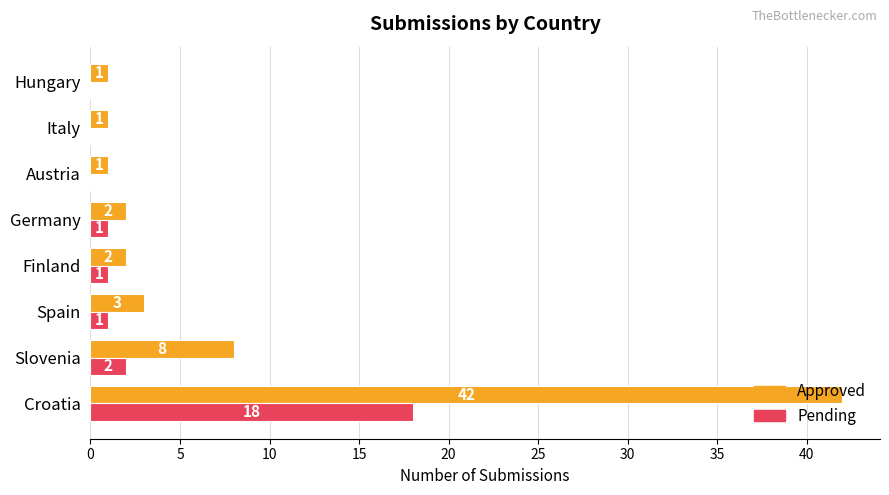

At which category is the sum across all series the highest?

Croatia